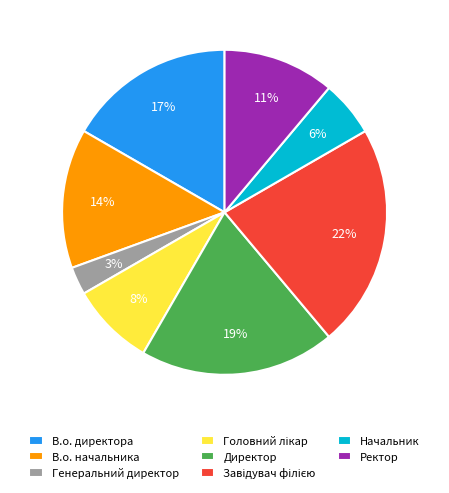

To the nearest percent, what percentage of the pie is Директор?

19%